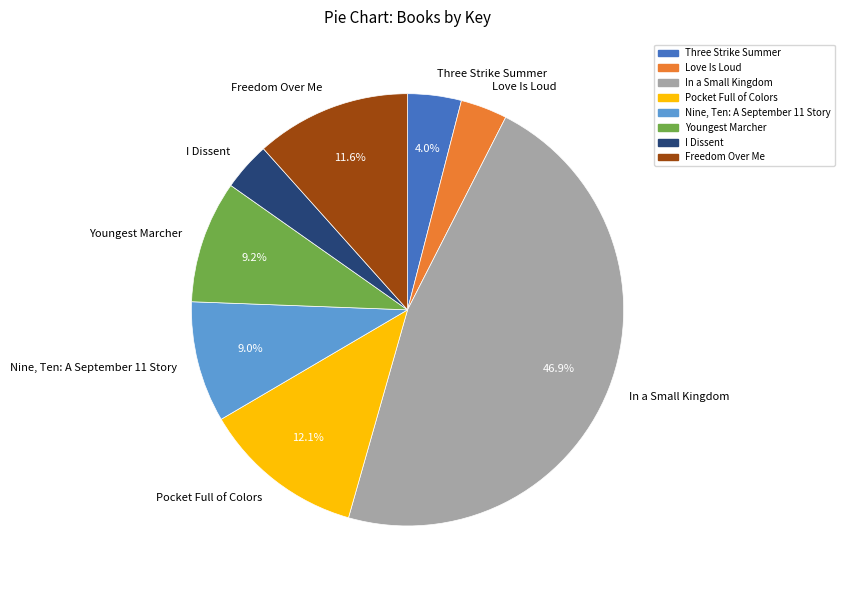

To the nearest percent, what portion does Youngest Marcher represent?

9%